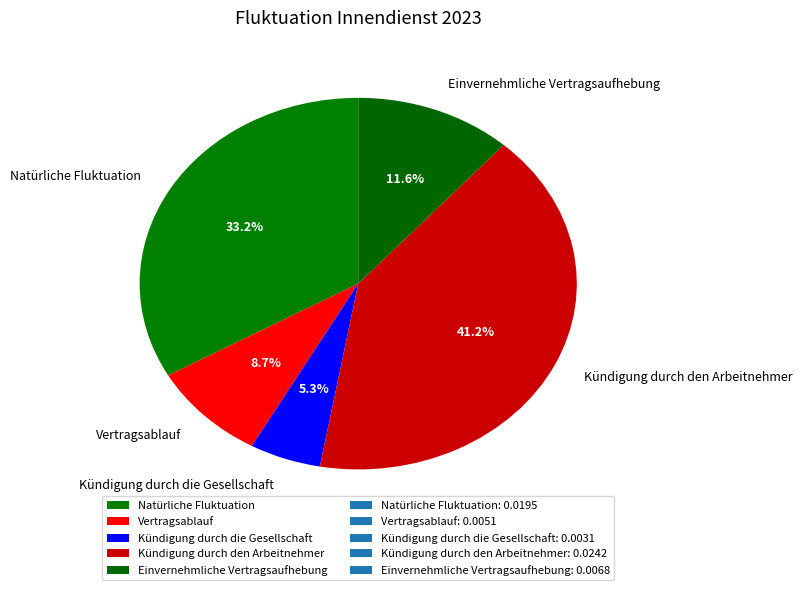

True or false: Kündigung durch den Arbeitnehmer accounts for 41% of the total.

True